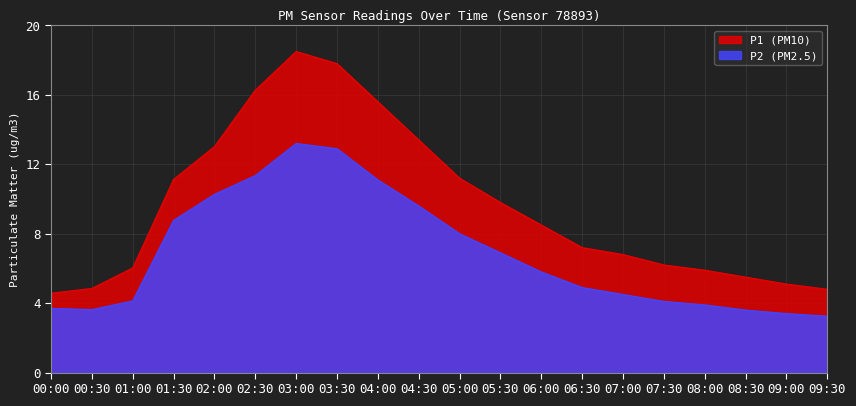

Reading left to right, transcribe all the data shown in this chart.

P1: 00:00=4.6	00:30=4.8	01:00=6.0	01:30=11.1	02:00=13.0	02:30=16.3	03:00=18.5	03:30=17.8	04:00=15.6	04:30=13.4	05:00=11.2	05:30=9.8	06:00=8.5	06:30=7.2	07:00=6.8	07:30=6.2	08:00=5.9	08:30=5.5	09:00=5.1	09:30=4.8
P2: 00:00=3.7	00:30=3.6	01:00=4.1	01:30=8.8	02:00=10.3	02:30=11.3	03:00=13.2	03:30=12.9	04:00=11.1	04:30=9.6	05:00=8.0	05:30=6.9	06:00=5.8	06:30=4.9	07:00=4.5	07:30=4.1	08:00=3.9	08:30=3.6	09:00=3.4	09:30=3.2